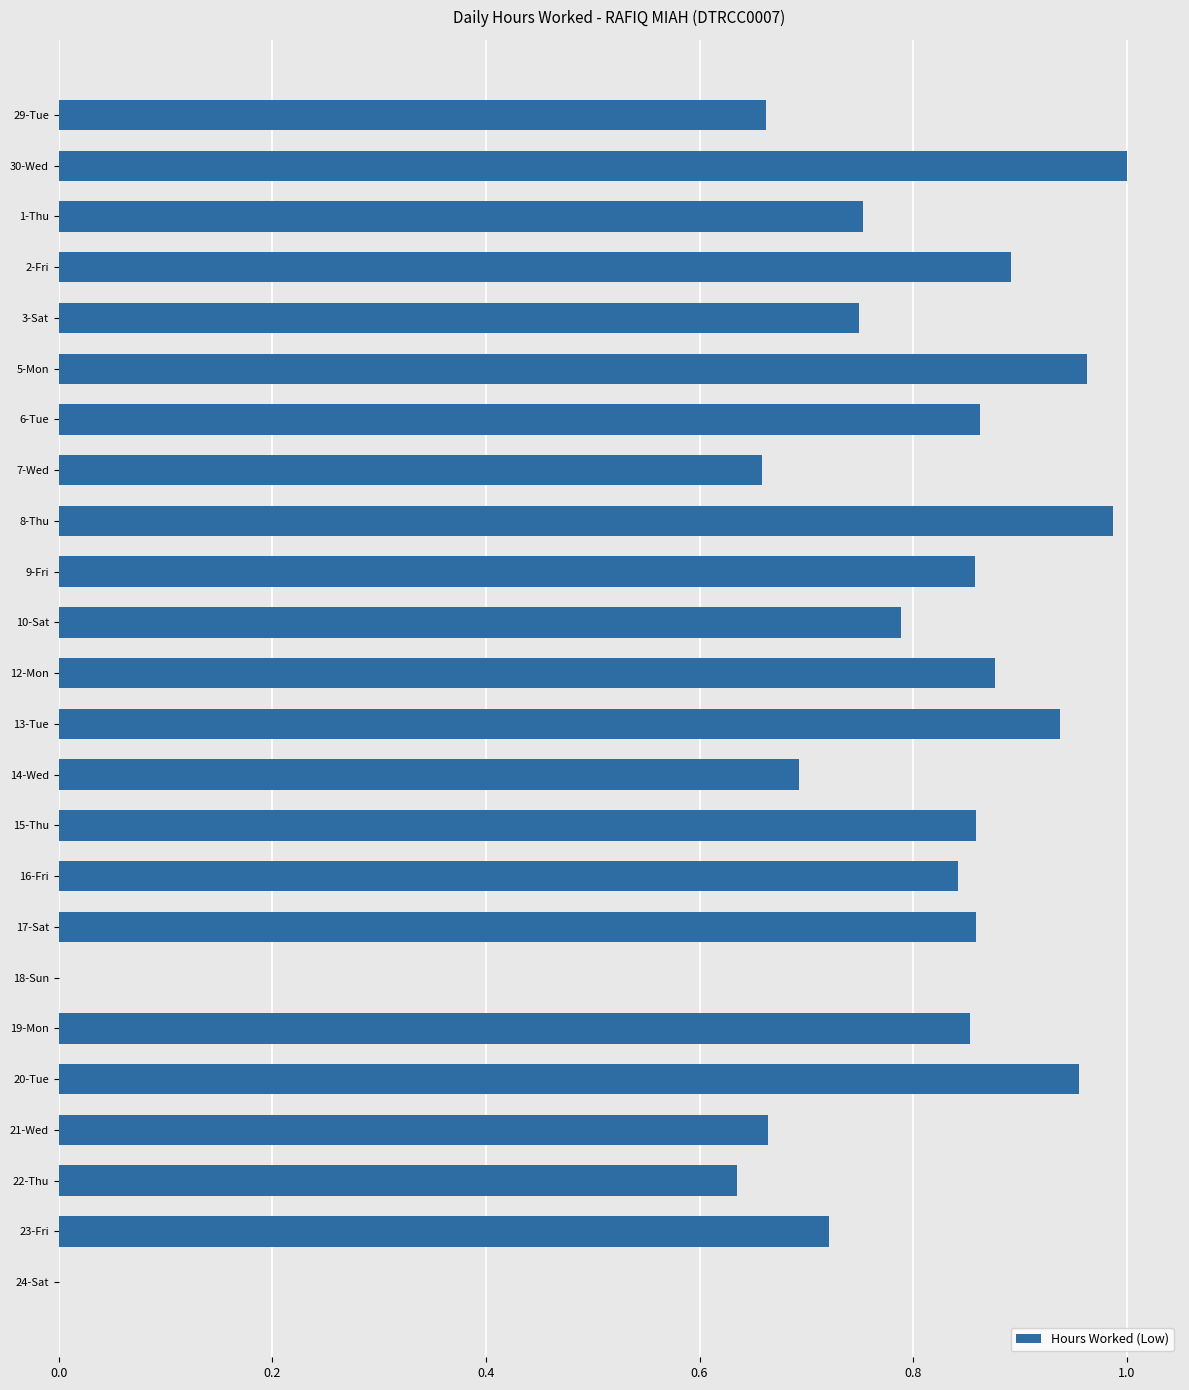

True or false: the data shows 1.3 at 3-Sat.

False